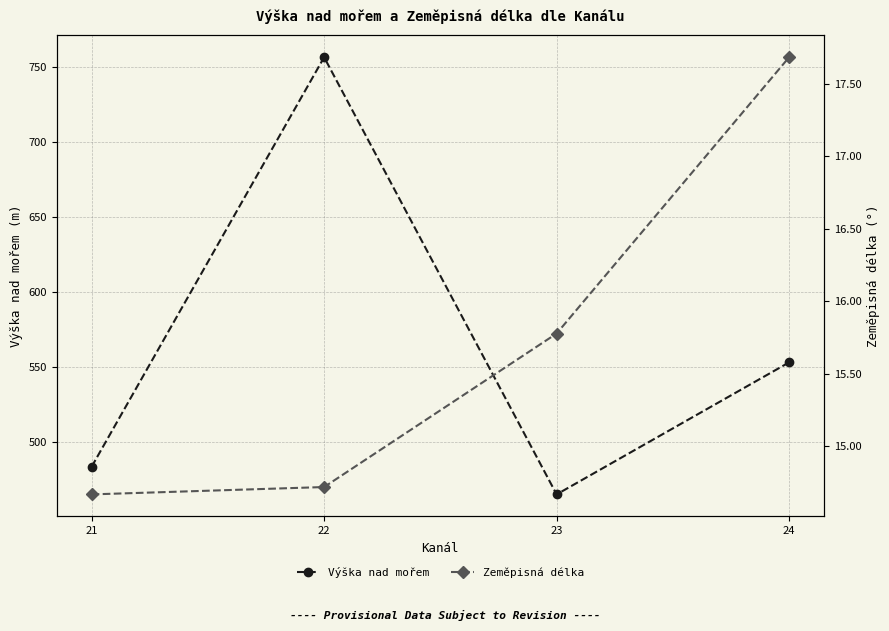

How many lines are shown in the chart?

2